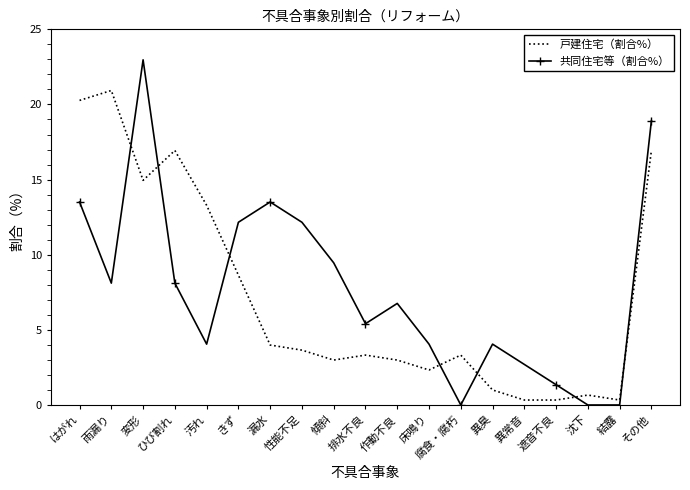

What position from the right is 沈下?

3